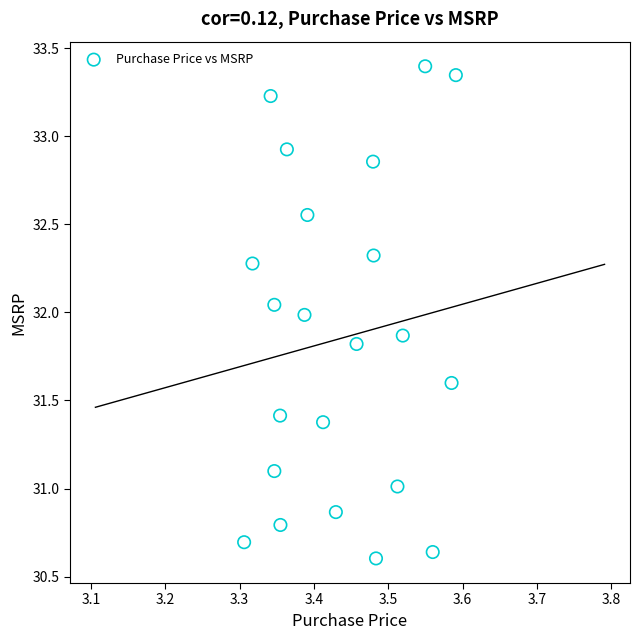

What is the range of X values (max minus min)?

0.3